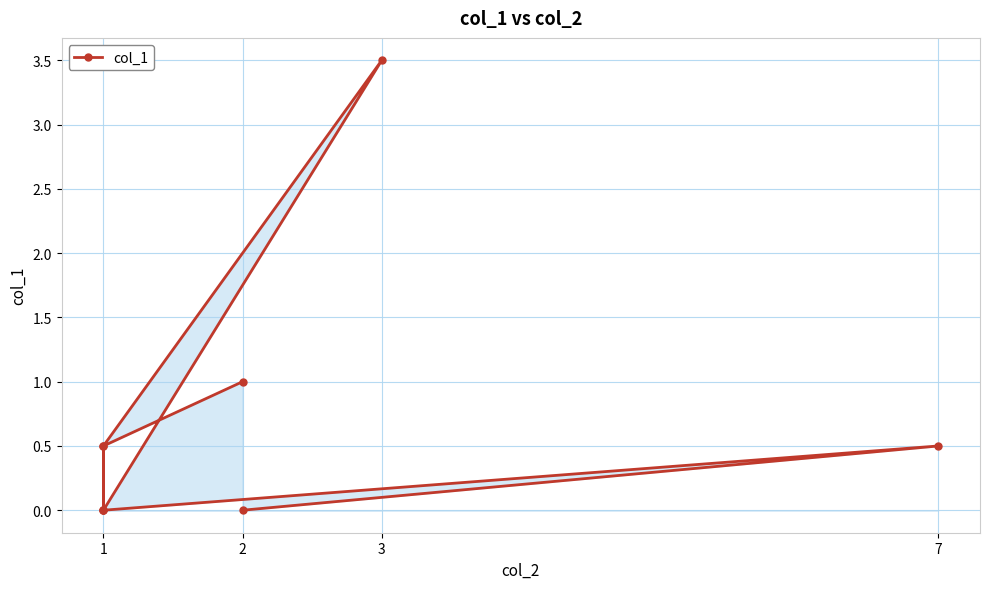

What is the label of the 6th point from the right?

3